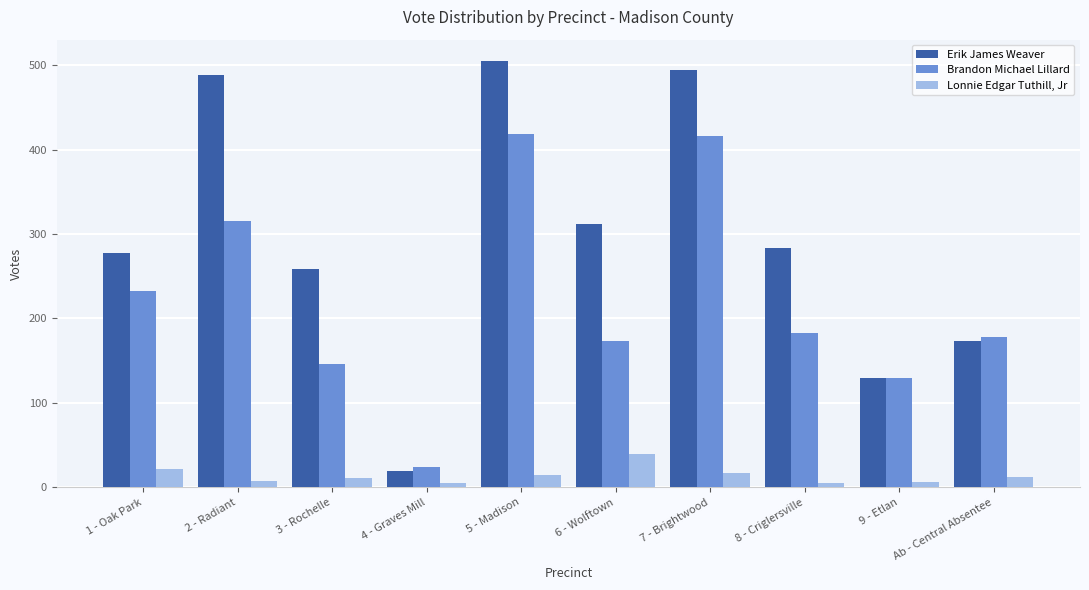

What is the sum of all Erik James Weaver values?

2940